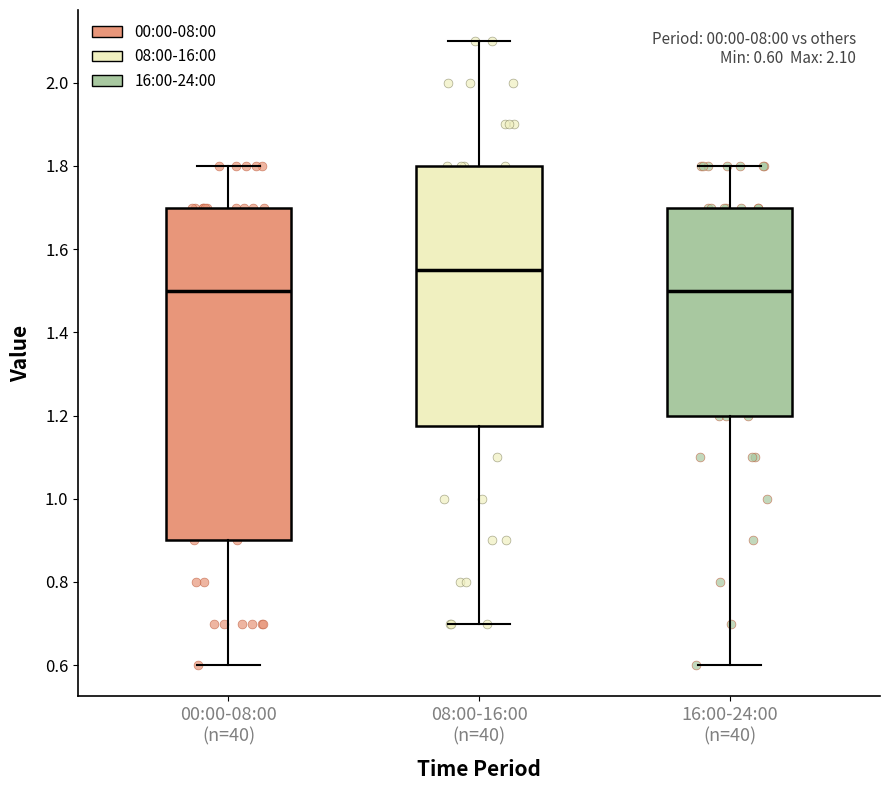

Comparing the boxes themselves (not the whiskers), which one is the tallest?

00:00-08:00 (n=40)